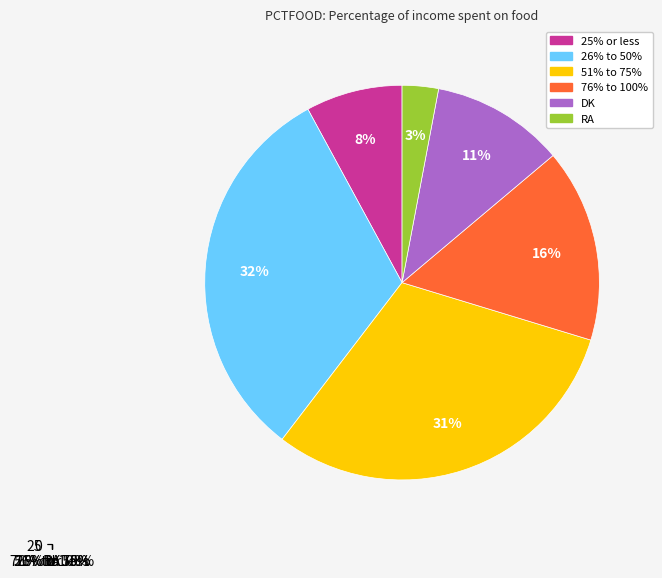

Which category has the biggest portion of the pie?

26% to 50%